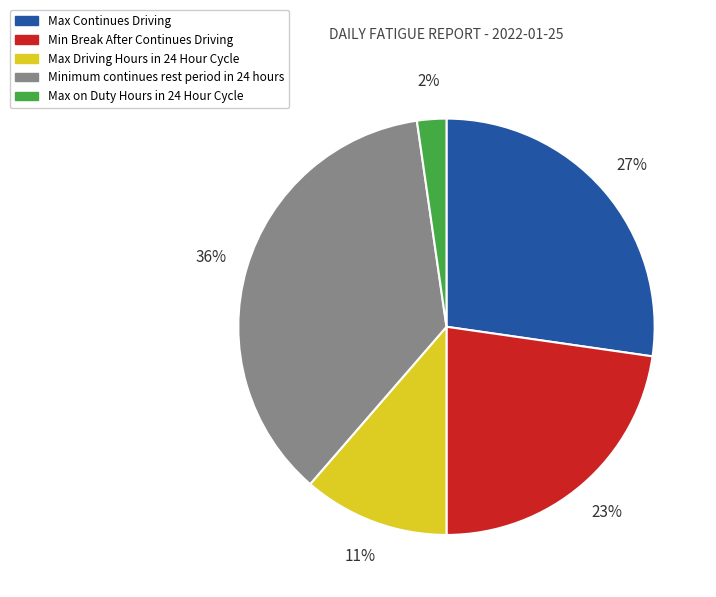

How many slices are in this pie chart?

5